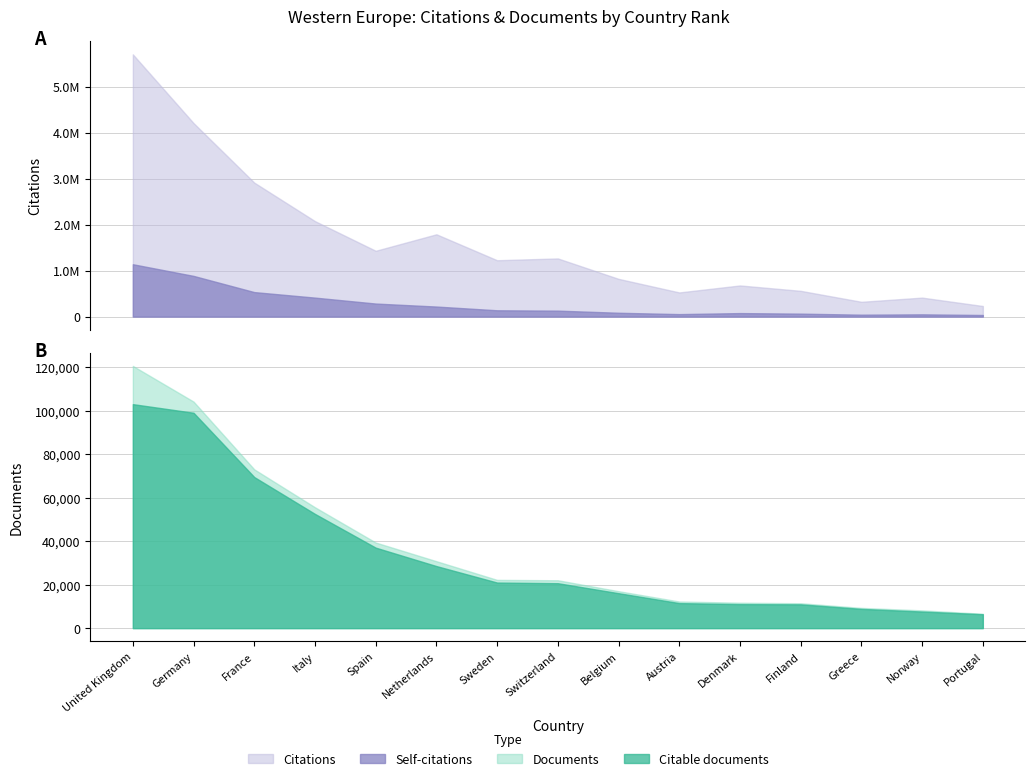

How many interior local peaks does the Self-citations series have?

2